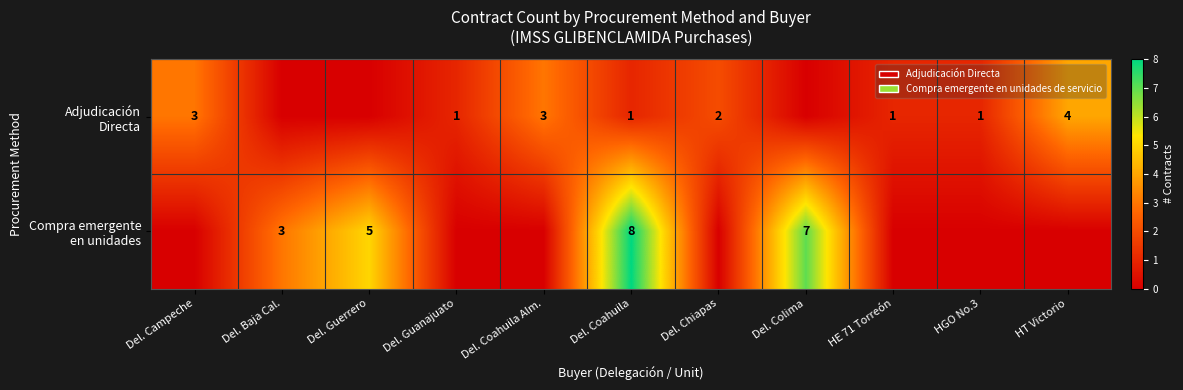

At how many categories does at least one series exceed 5?

2